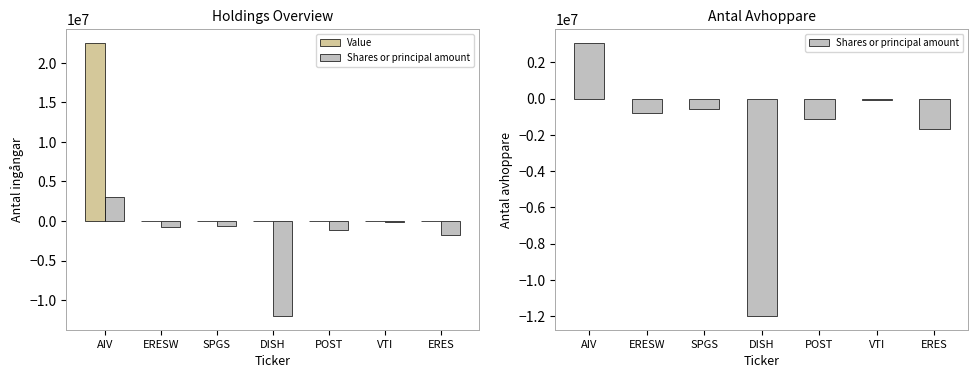

How many distinct data groups are displayed?

2